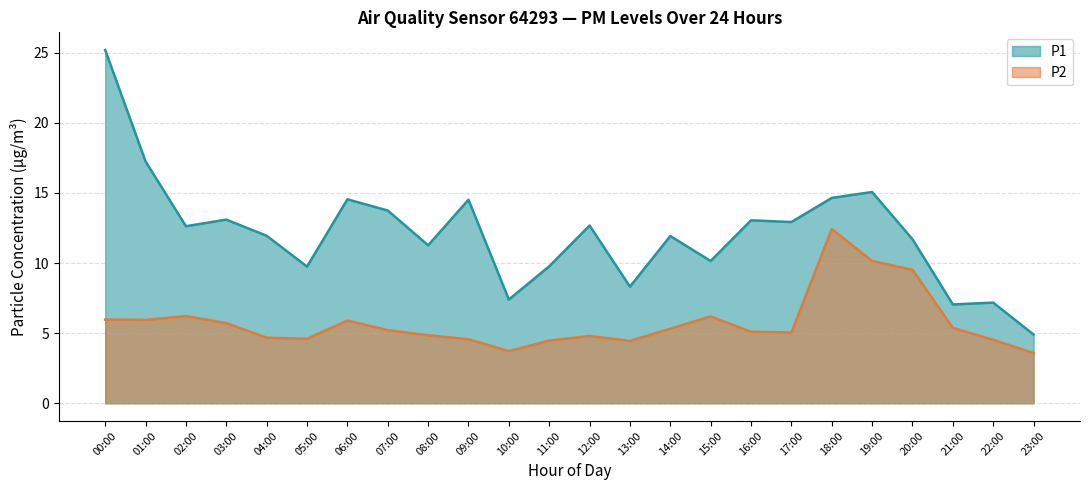

Which series changed the most between 11:00 and 12:00?

P1